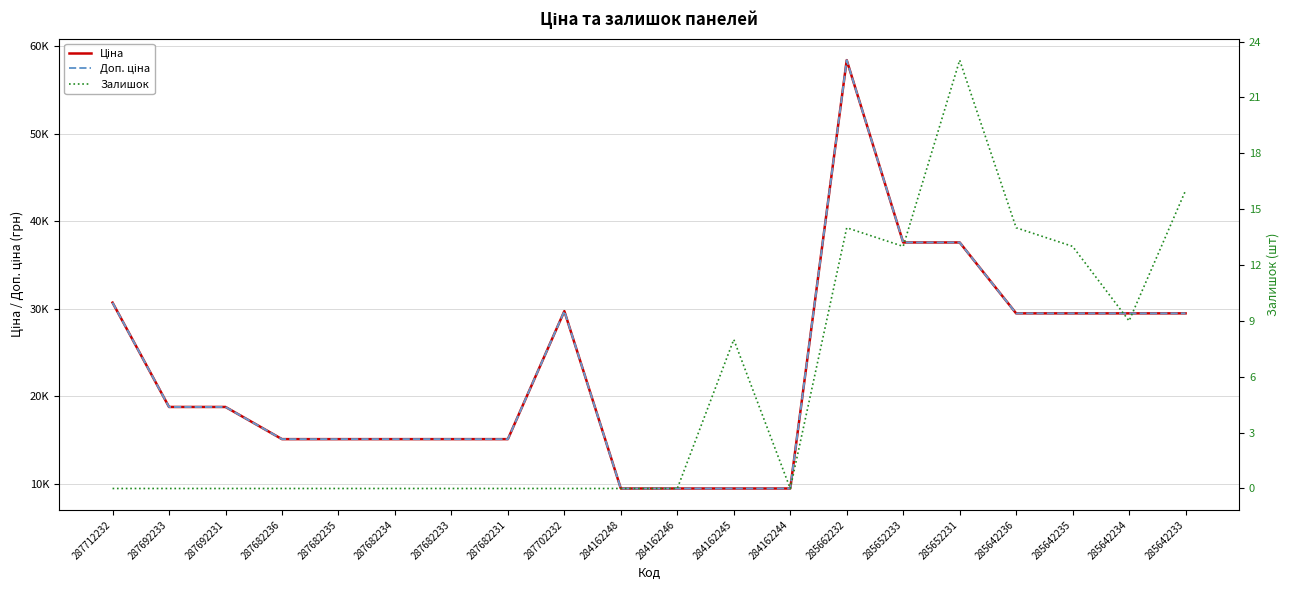

True or false: Доп. ціна has a value of 37593.6 at 285652231.

True